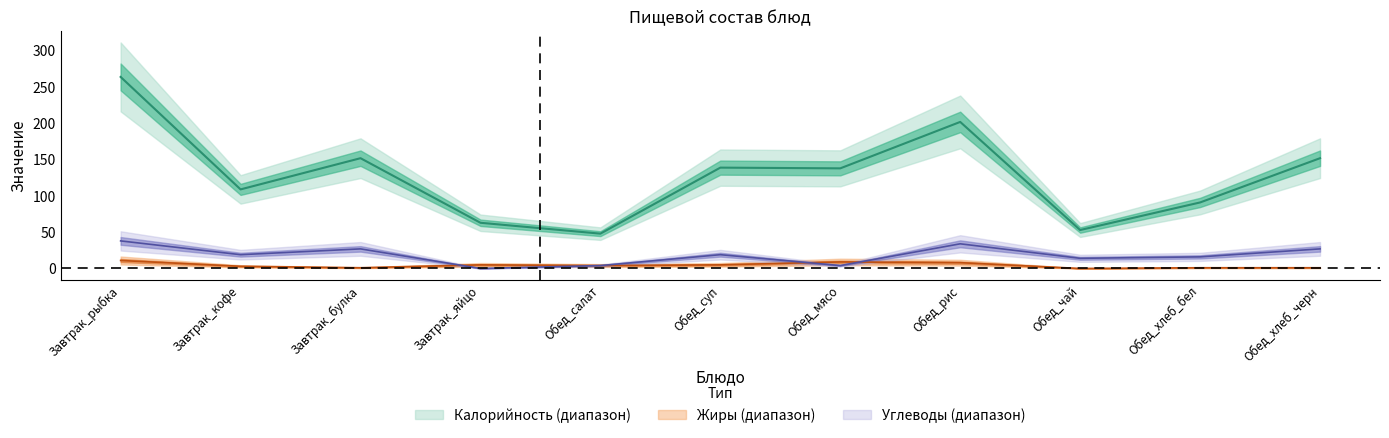

True or false: Калорийность has more than 2 points higher than both neighbors.

True